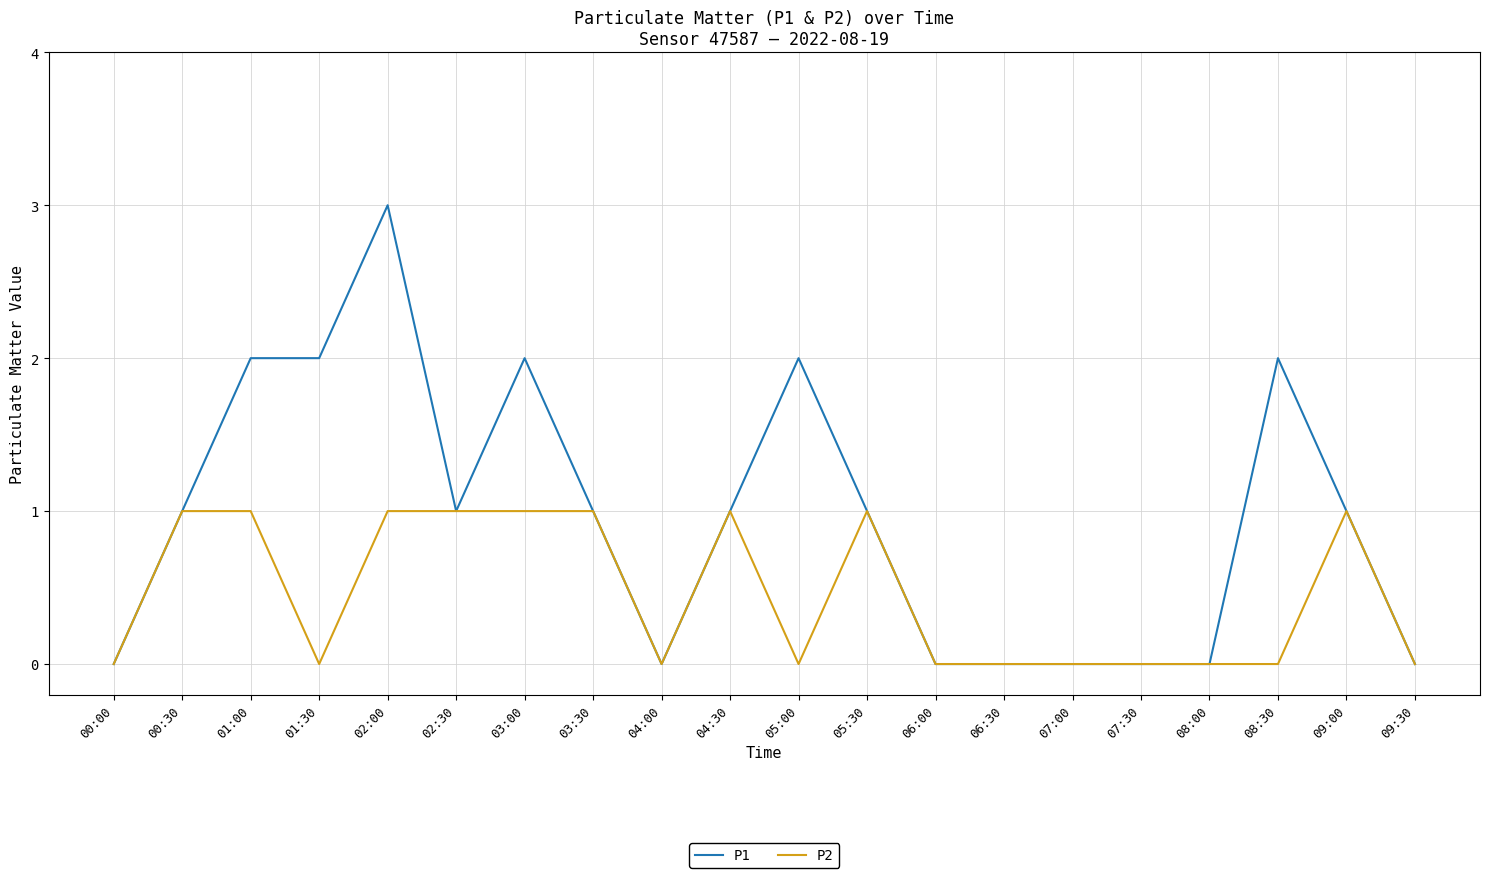

What is the greatest value displayed?

3